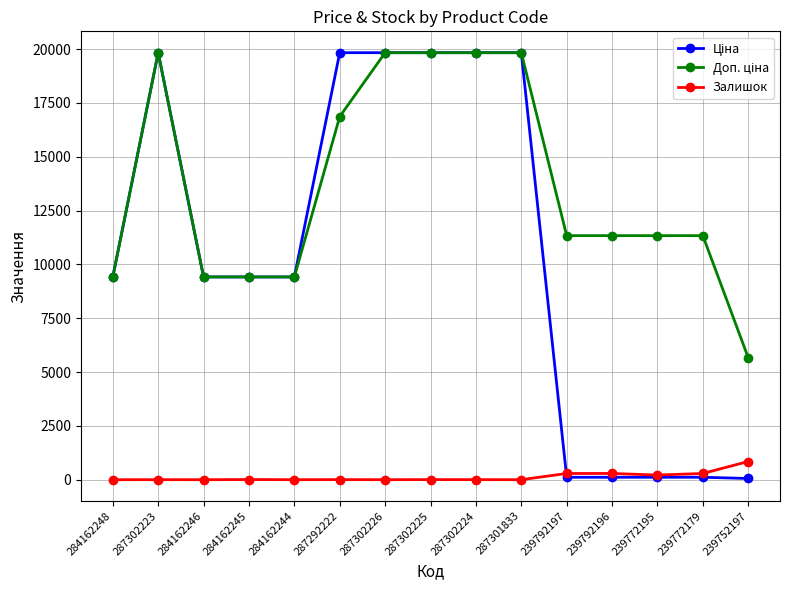

Which category has the highest value in the Залишок series?

239752197